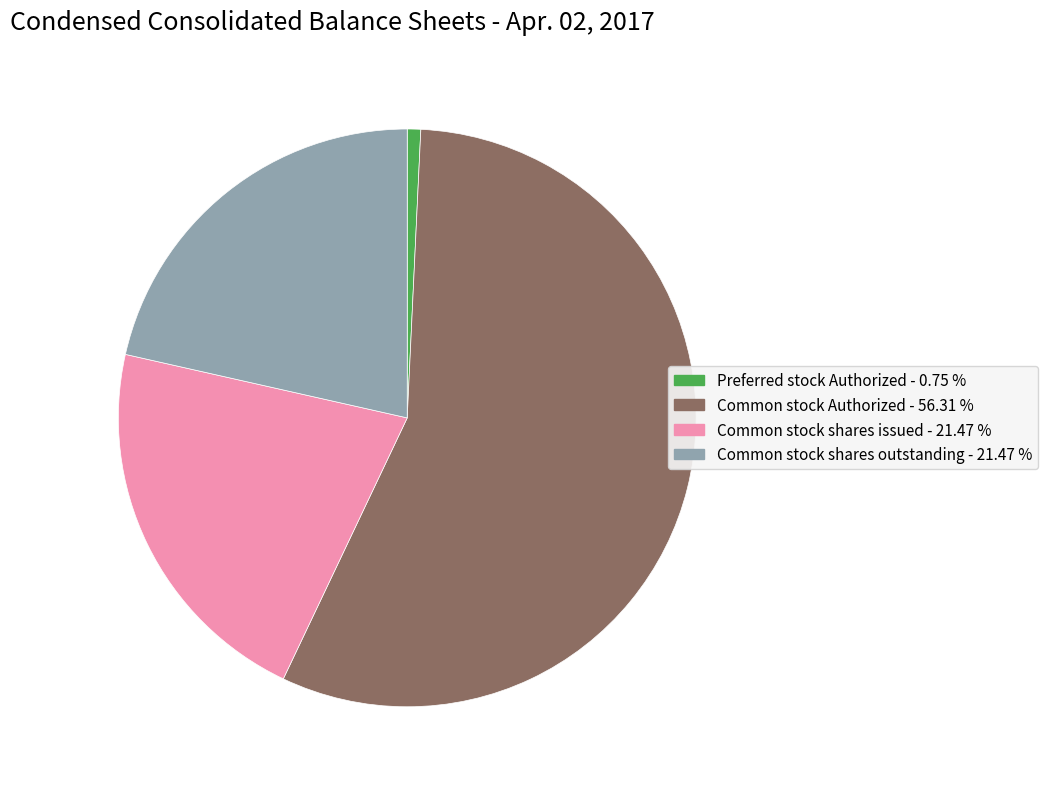

Is there any slice that represents more than half of the pie?

Yes